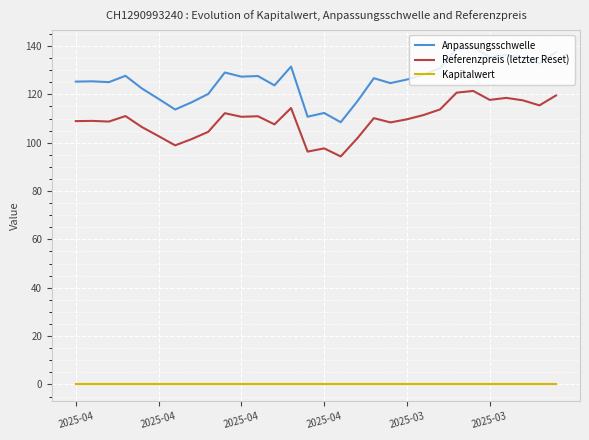

Which series has the widest spread of values?

Anpassungsschwelle